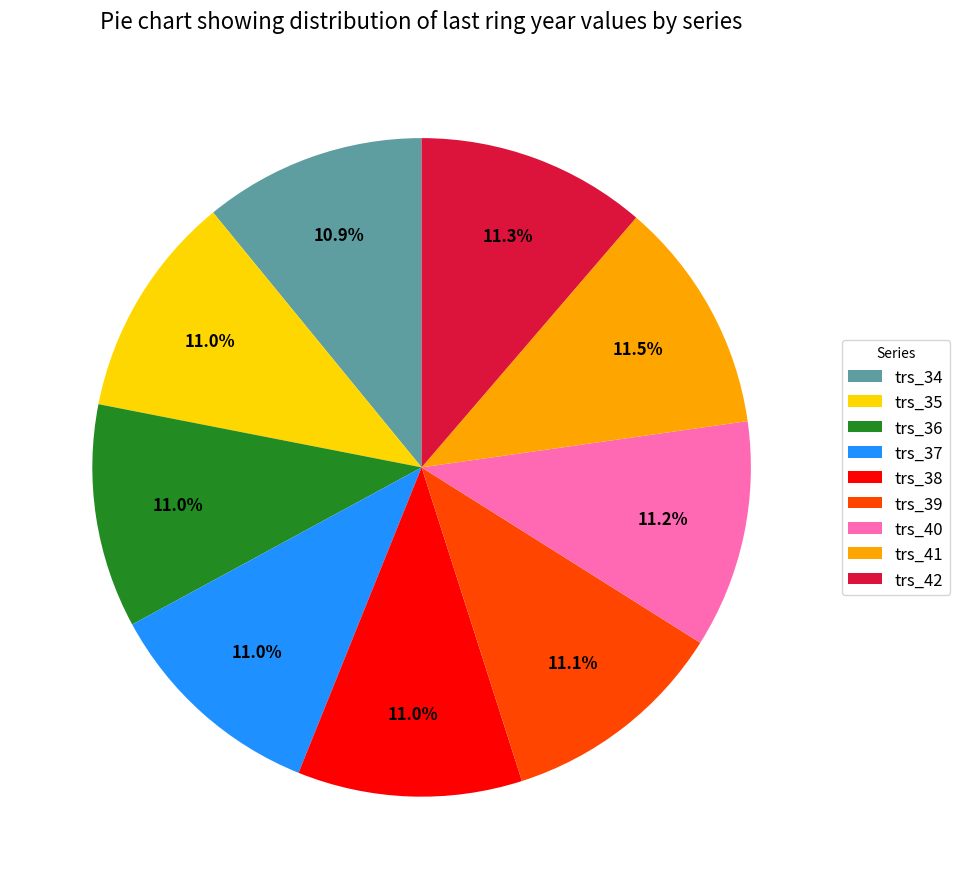

To the nearest percent, what is the difference between the largest and smallest slice percentages?

1%